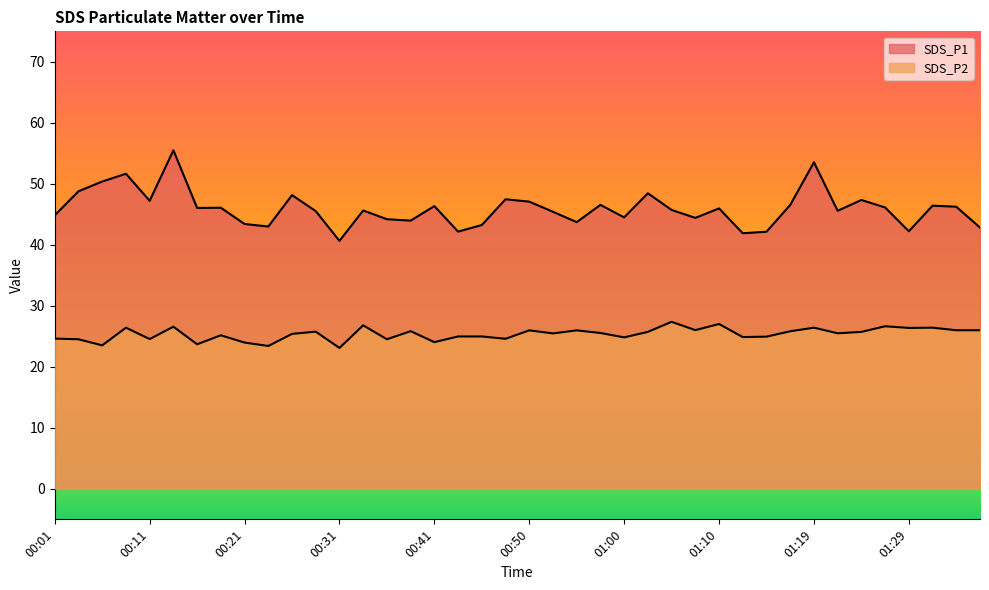

What is the difference between the highest and lowest values at 01:27?

19.5